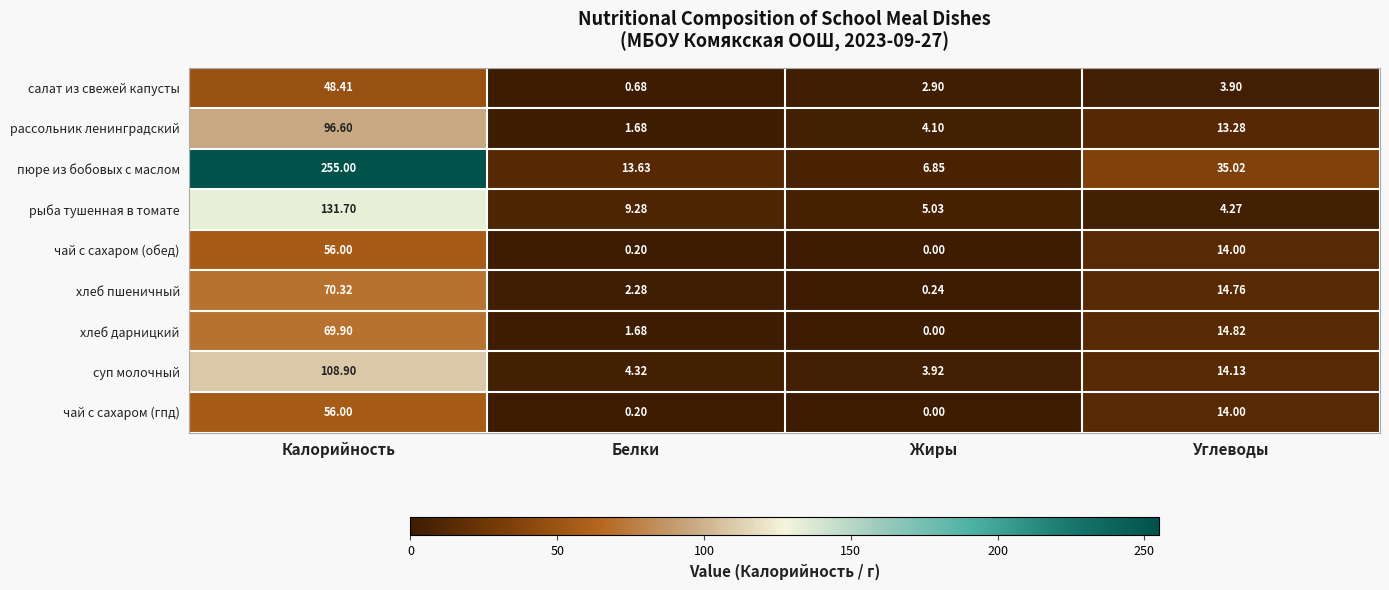

Rank the categories by рыба тушенная в томате value from lowest to highest.

Углеводы, Жиры, Белки, Калорийность